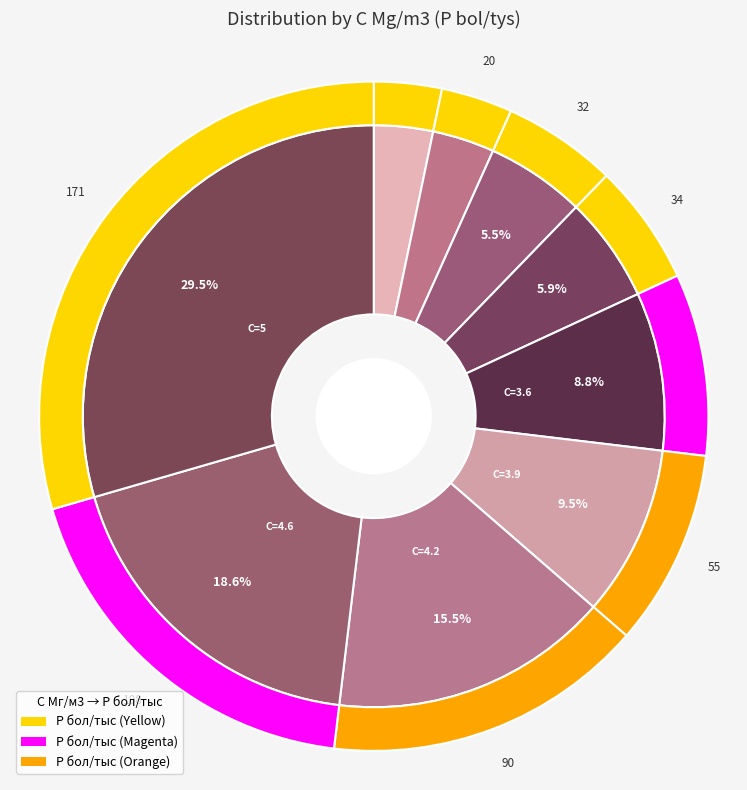

True or false: 2 accounts for 3% of the total.

True